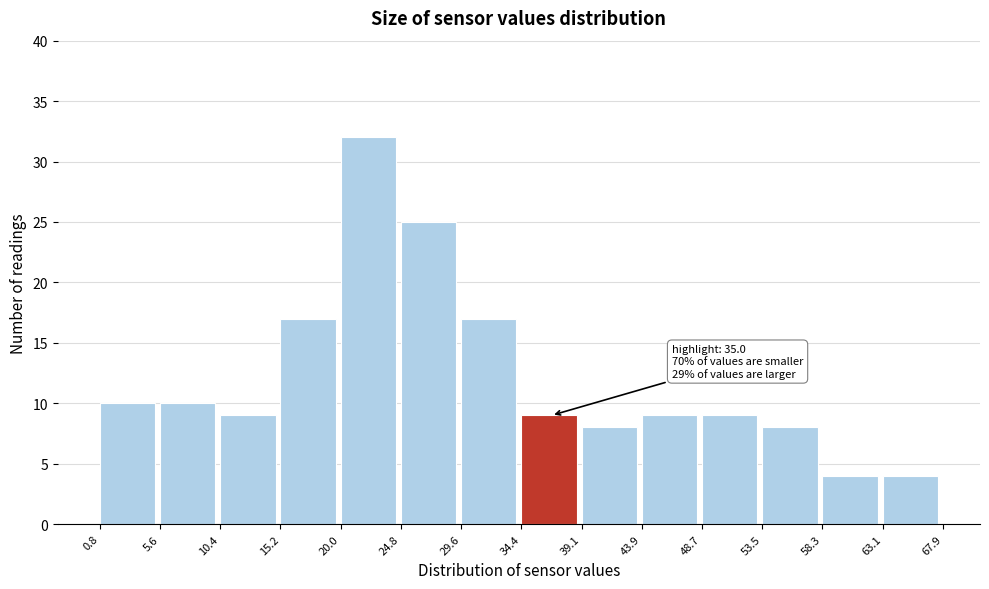

Over which range of the x-axis is the bar tallest?

20.0 to 24.8